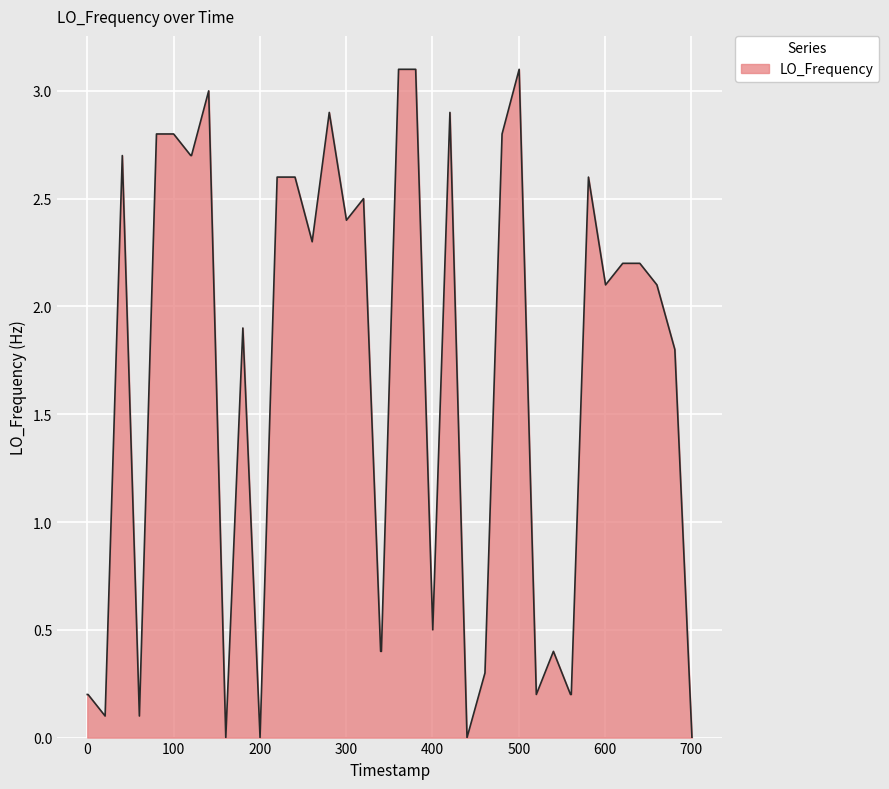

Does the chart display data point markers on the line(s)?

No